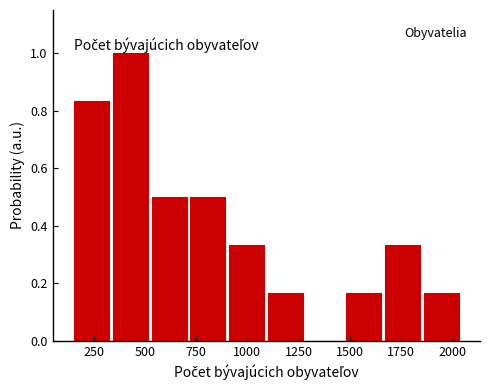

Read against the x-axis, roughly where is the centre of the tallest bar?

450